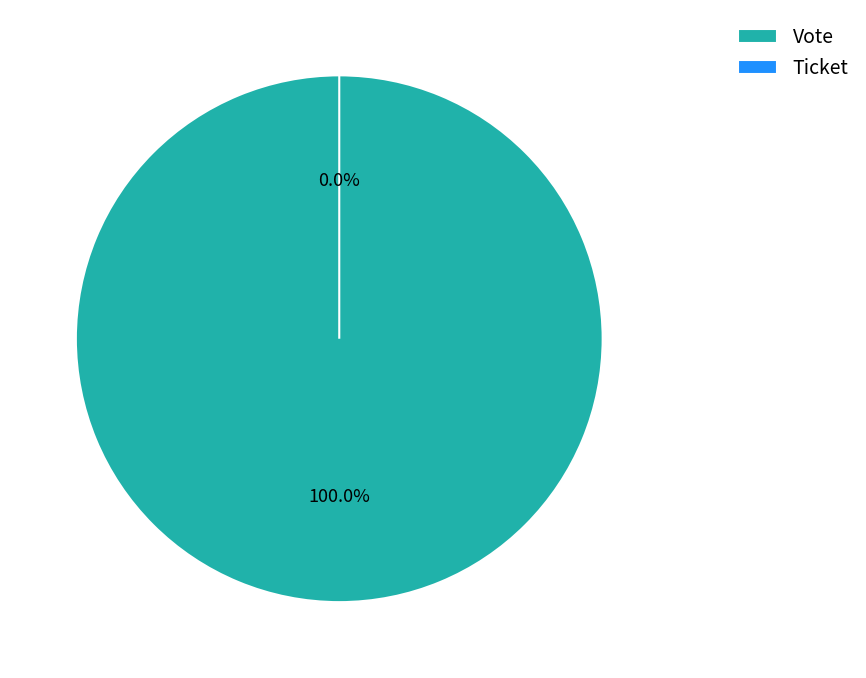

Which slice is the largest?

Vote